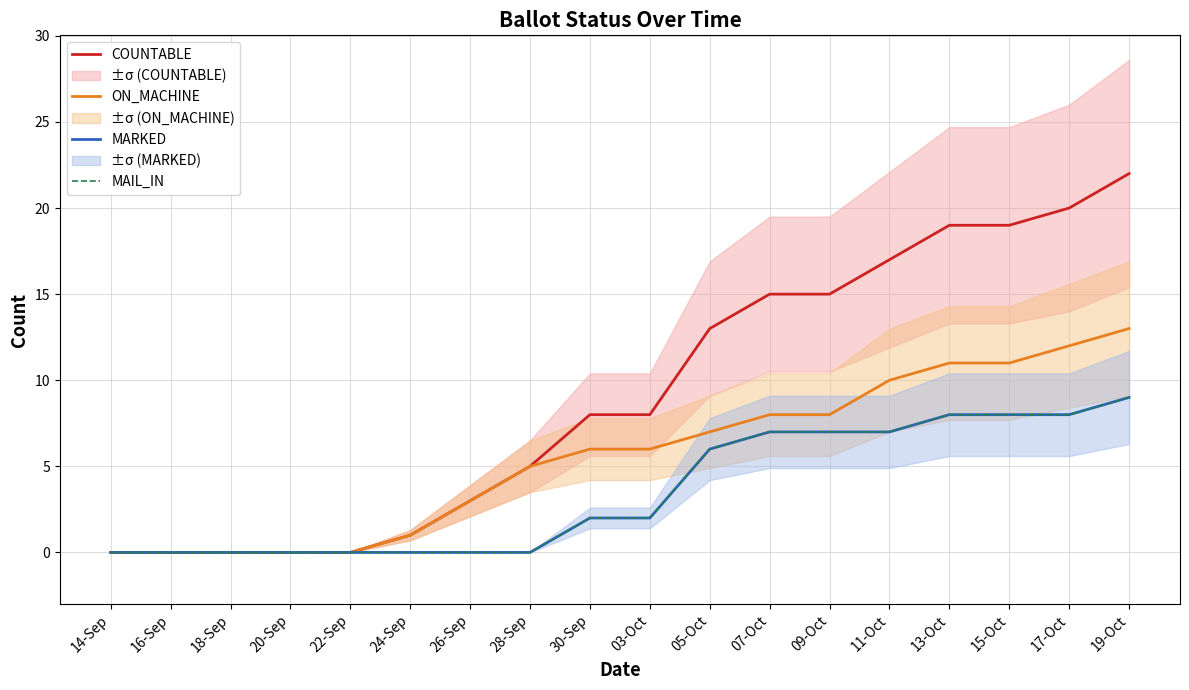

At which label is MAIL_IN closest to 4?

30-Sep